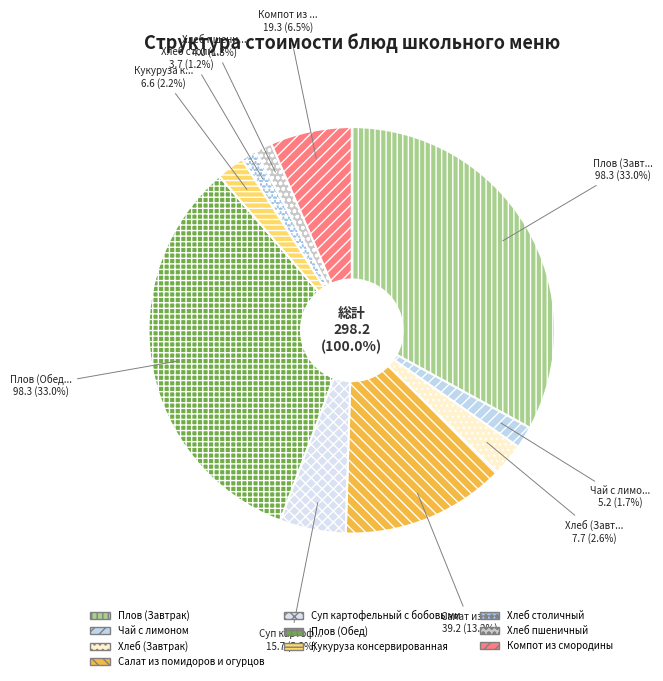

What portion of the pie excludes Салат из помидоров и огурцов?

86.8%